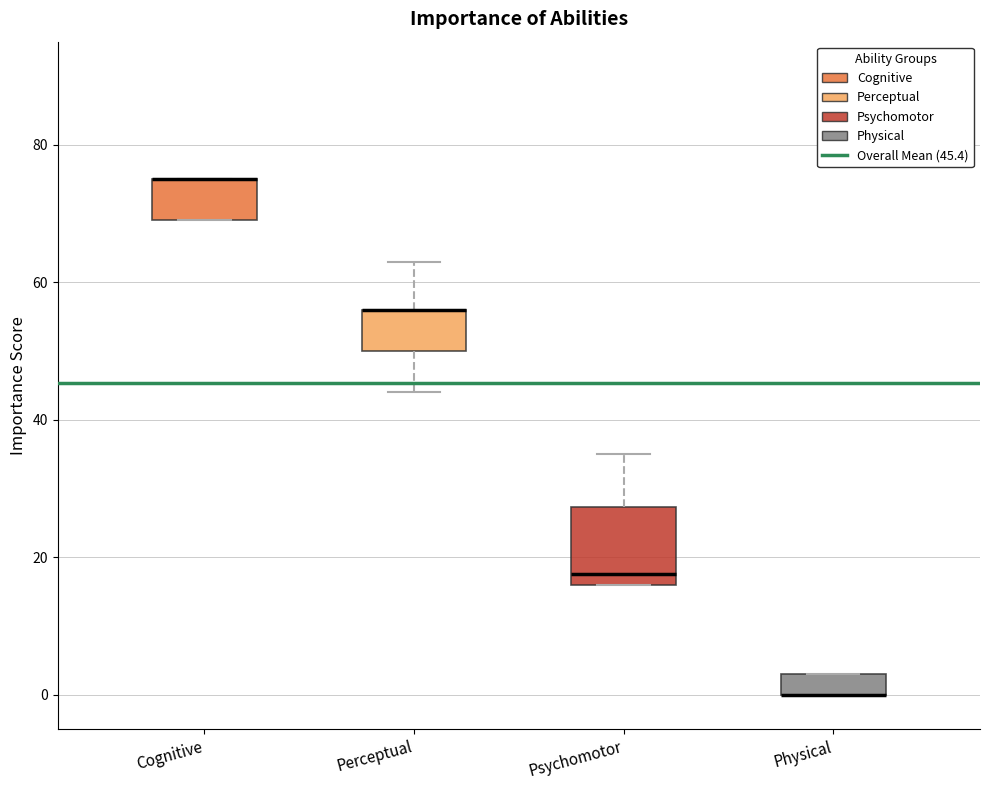

Comparing the boxes themselves (not the whiskers), which one is the tallest?

Psychomotor